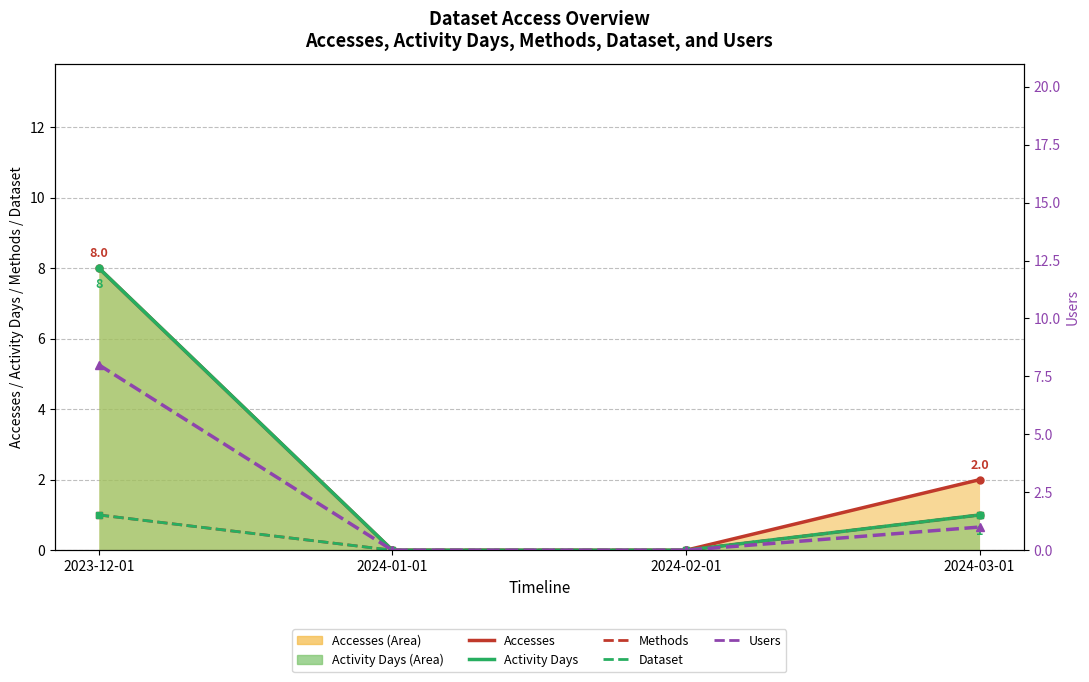

Which series has the widest spread of values?

Accesses Line